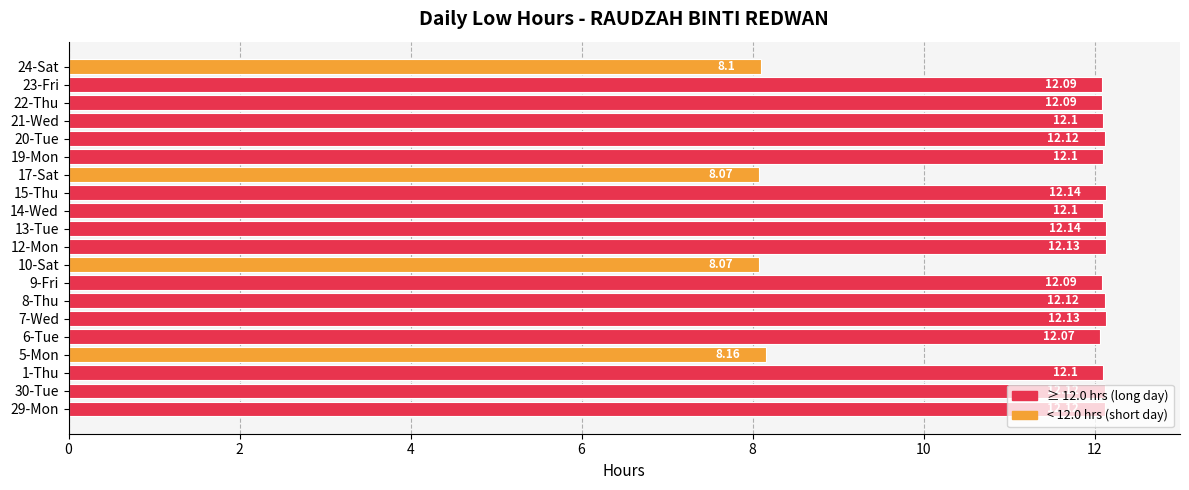

What is the ratio of the value at 23-Fri to the value at 5-Mon?

1.5